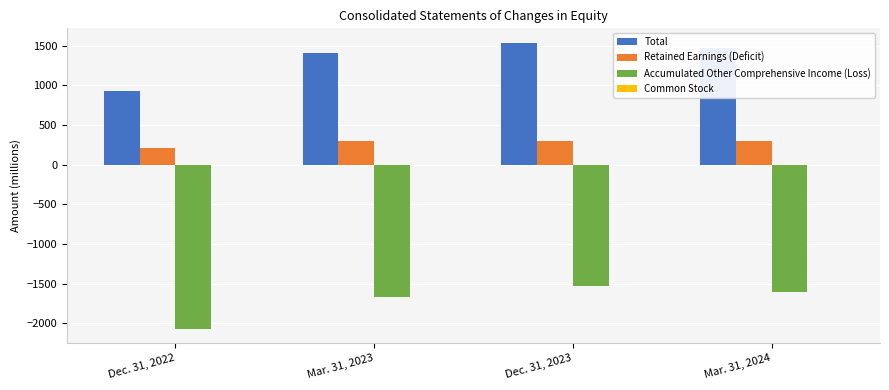

What is the greatest value displayed?

1540